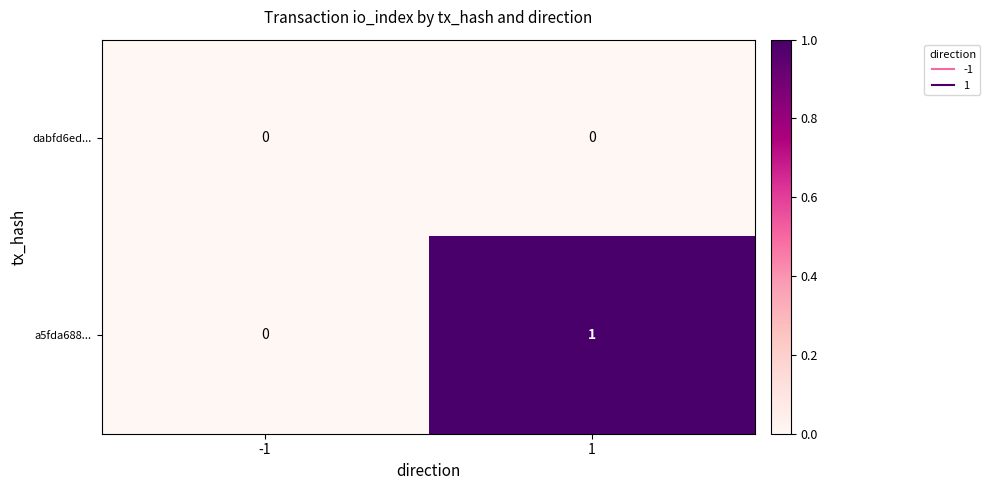

Reading left to right, extract all data points from this chart.

dabfd6ed...: 0	0
a5fda688...: 0	1